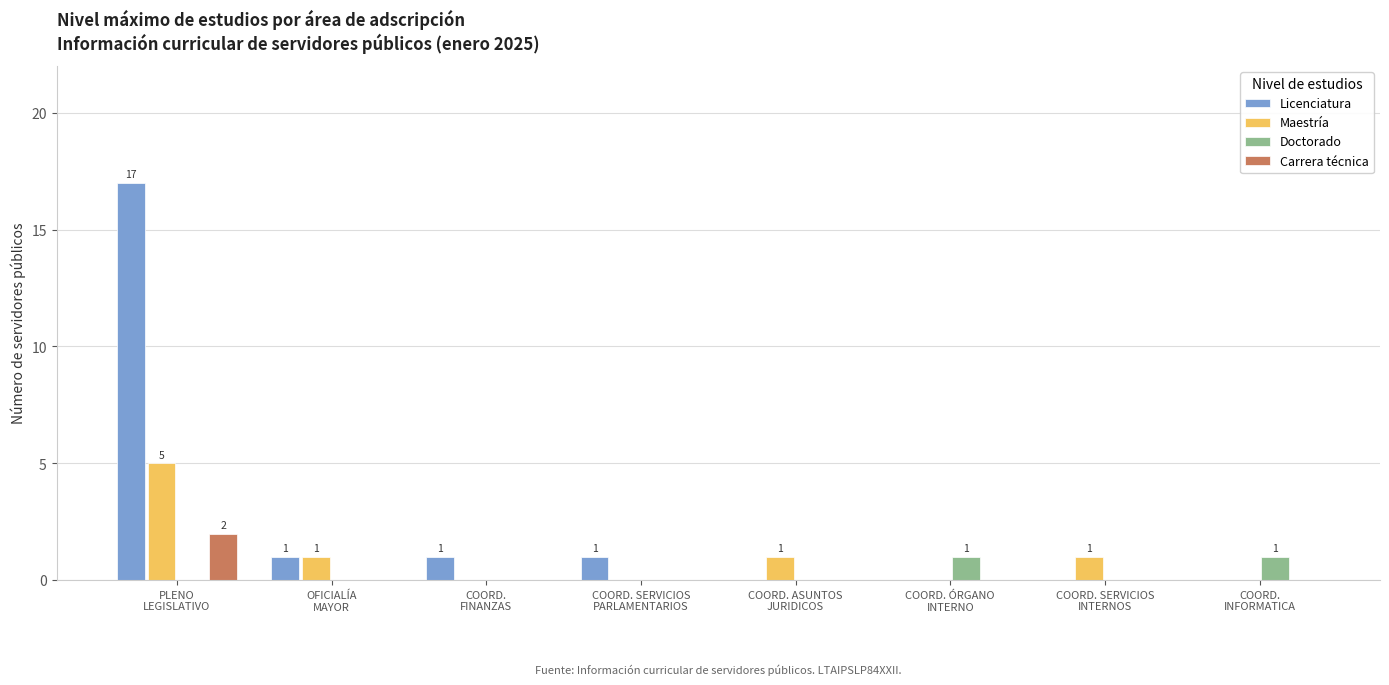

Which series has the largest total across all categories?

Licenciatura